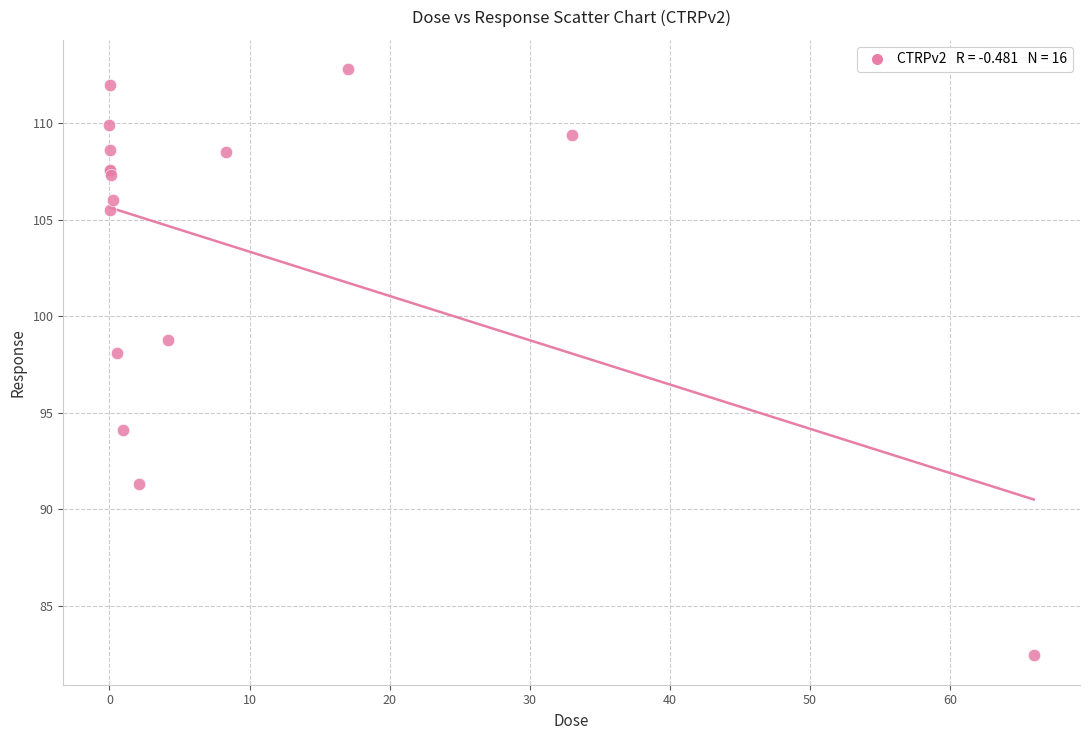

What Y value in the scatter plot is closest to 97?

98.1